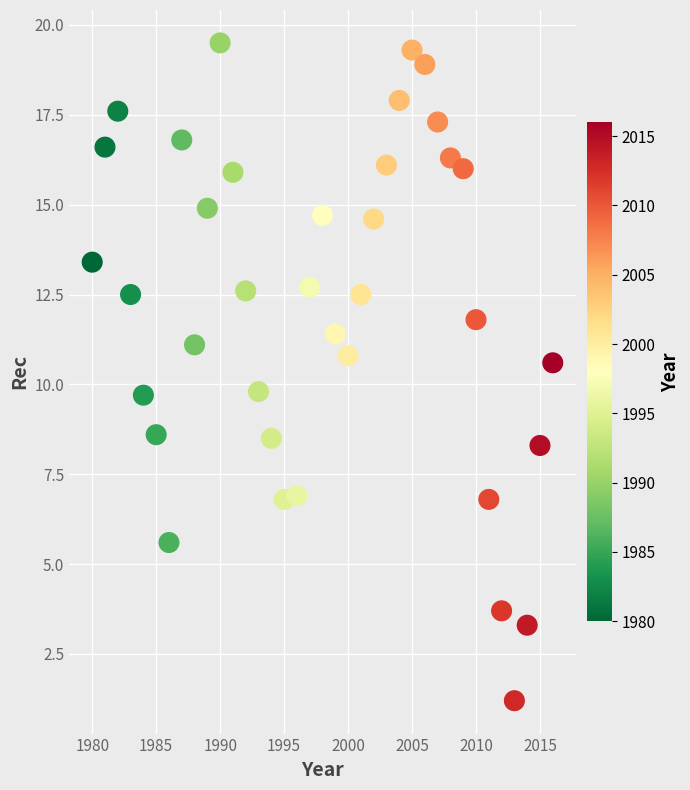

What is the range of Y values (max minus min)?

18.3